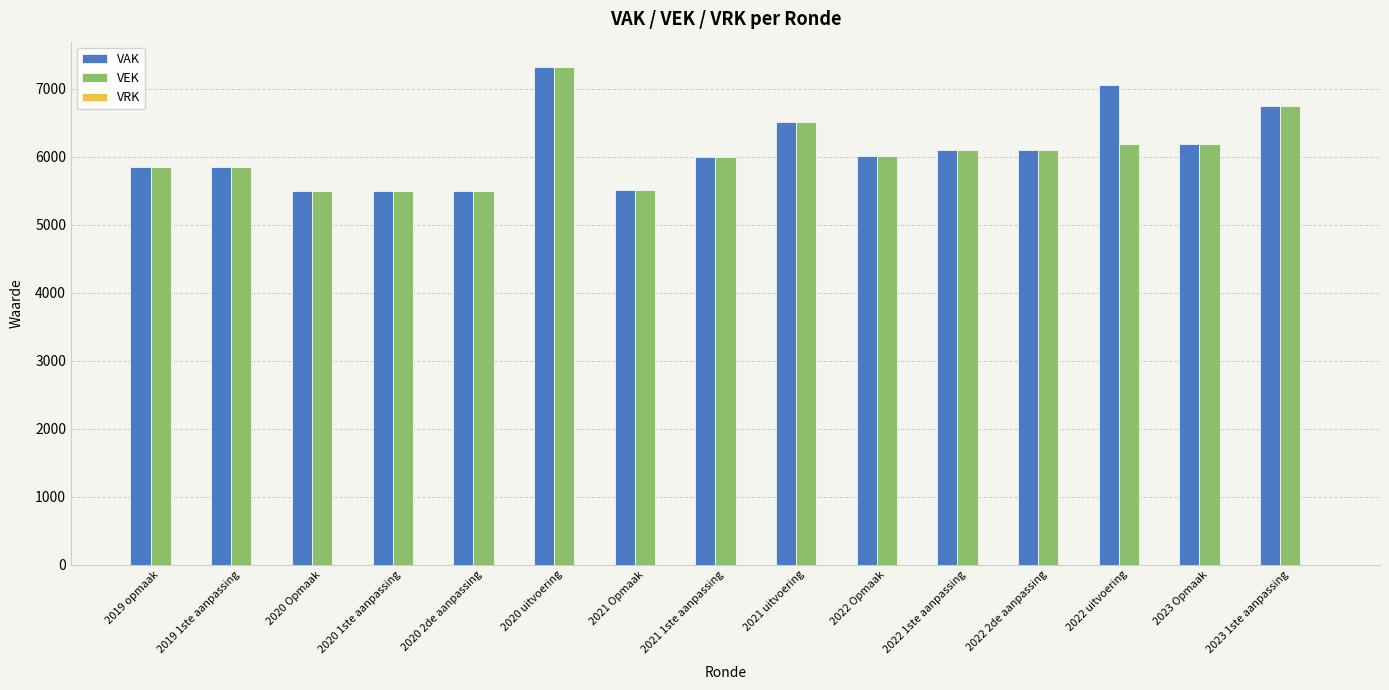

How many groups of bars are there?

15